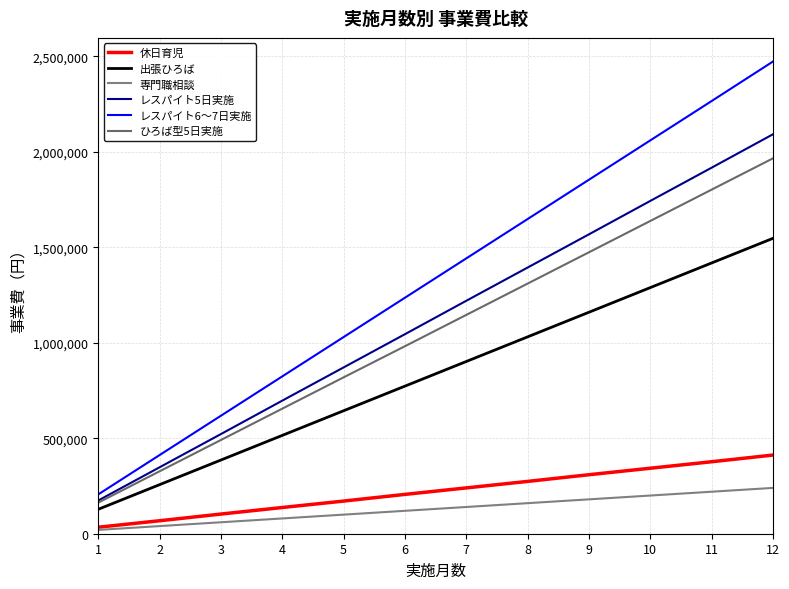

Read the ひろば型5日実施 value at 2.

327000